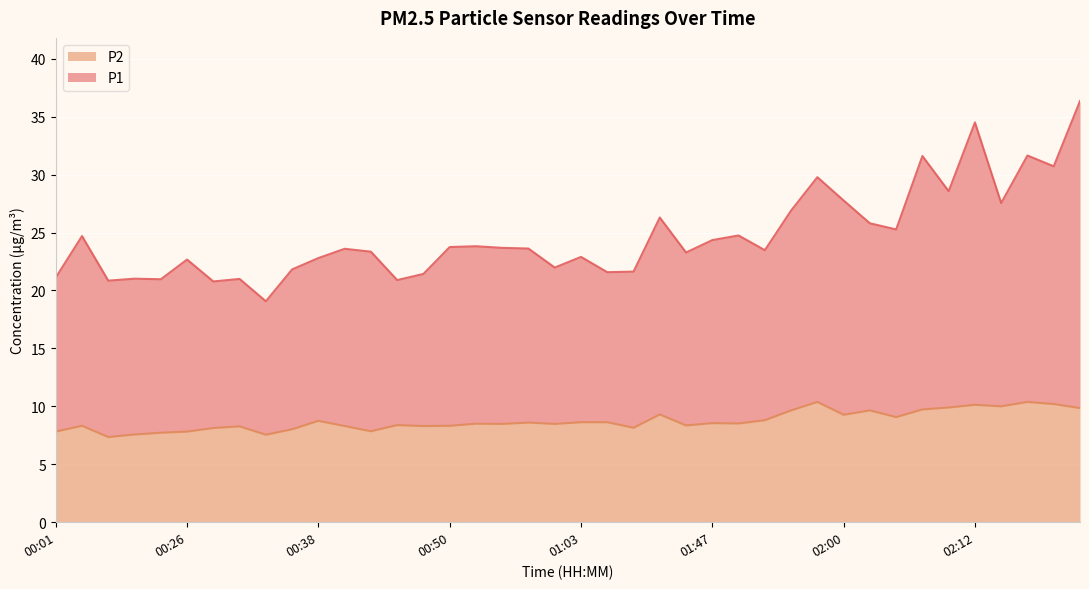

What is the maximum value shown in the chart?

36.4